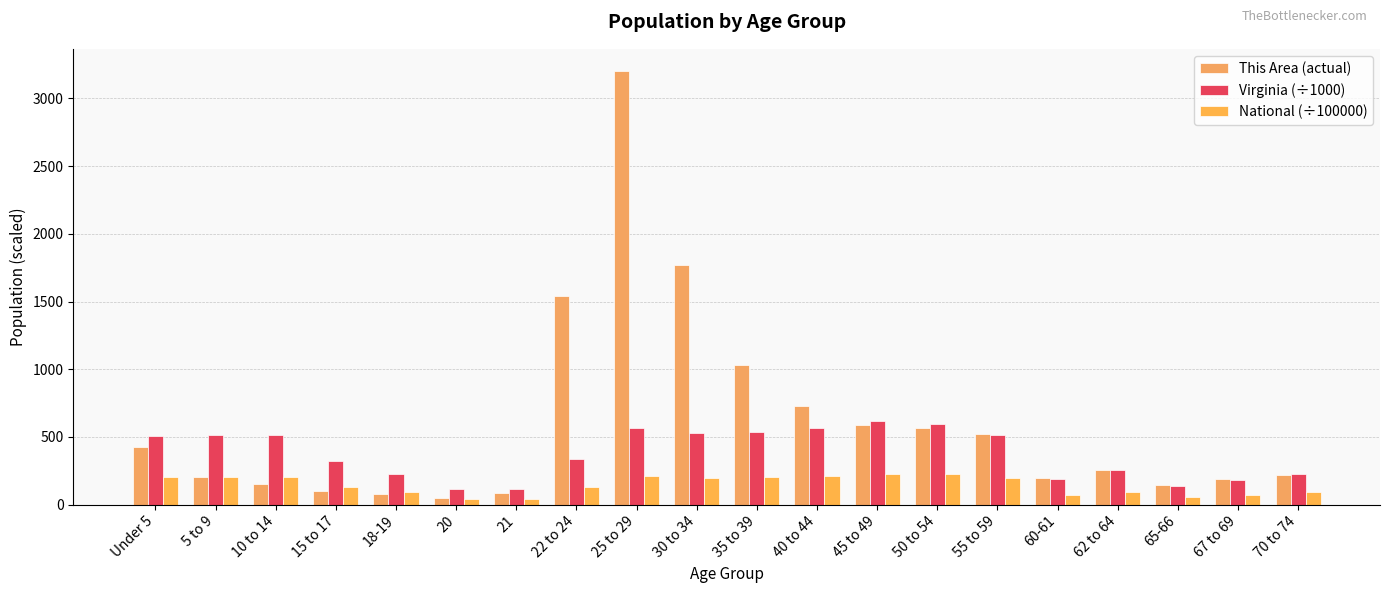

Reading left to right, extract all data points from this chart.

This Area (actual): 424.0	201.0	151.0	103.0	78.0	50.0	88.0	1539.0	3206.0	1770.0	1031.0	726.0	591.0	564.0	522.0	198.0	256.0	145.0	191.0	216.0
Virginia (÷1000): 509.6	511.8	511.2	321.0	230.0	117.4	114.9	339.7	564.3	526.1	540.1	568.9	621.2	592.8	512.6	186.6	255.7	138.2	182.1	229.5
National (÷100000): 202.0	203.5	206.8	129.5	90.9	45.2	43.5	127.1	211.0	199.6	201.8	208.9	227.1	223.0	196.6	71.1	97.0	53.2	71.2	92.8